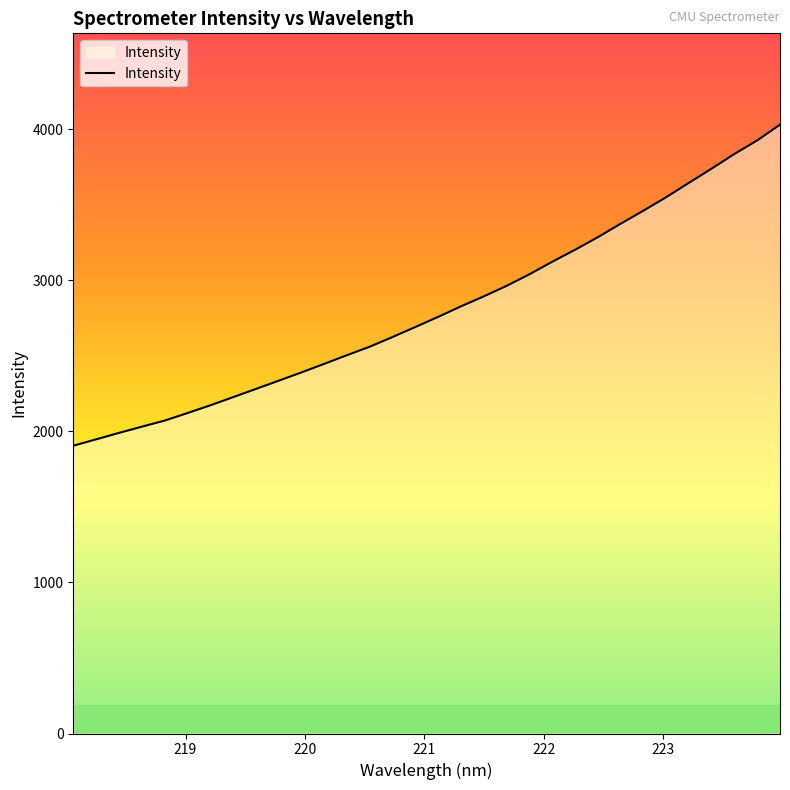

What is the smallest value displayed?

1904.3